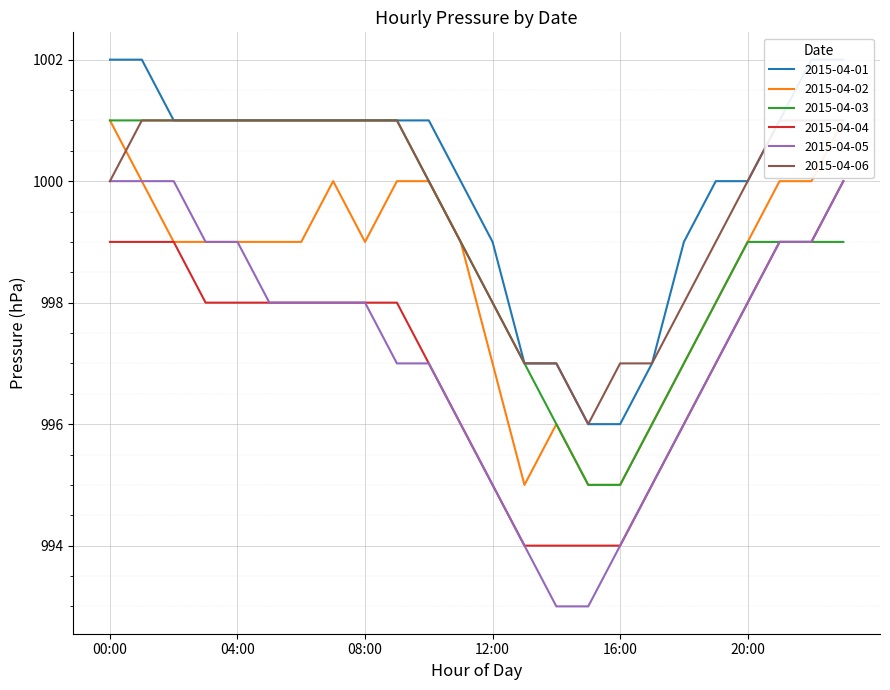

What is the label of the 11th point from the right?

13:00